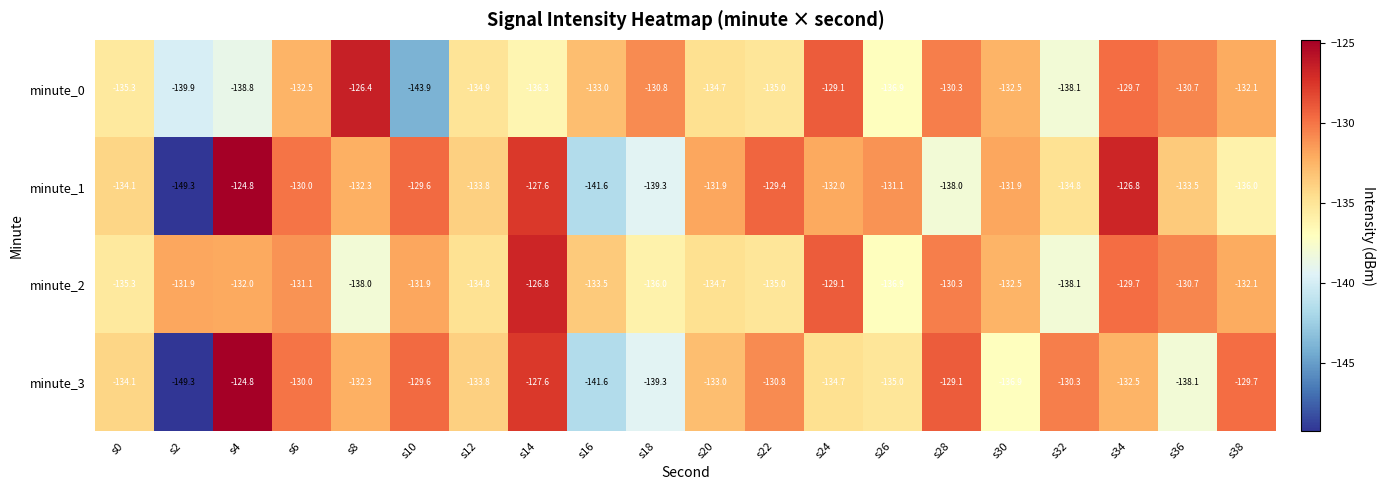

What is the difference between the highest and lowest values at s26?

5.8